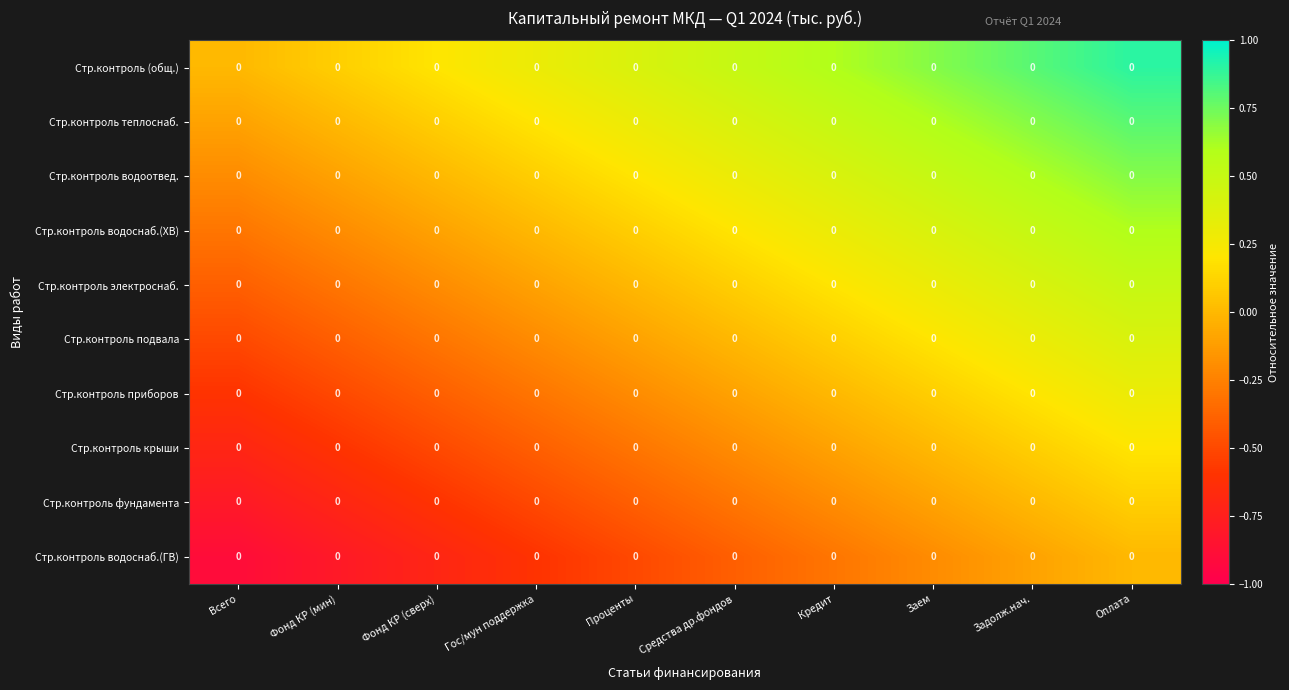

The Стр.контроль подвала series shows -0.1 at Гос/мун поддержка. True or false?

False